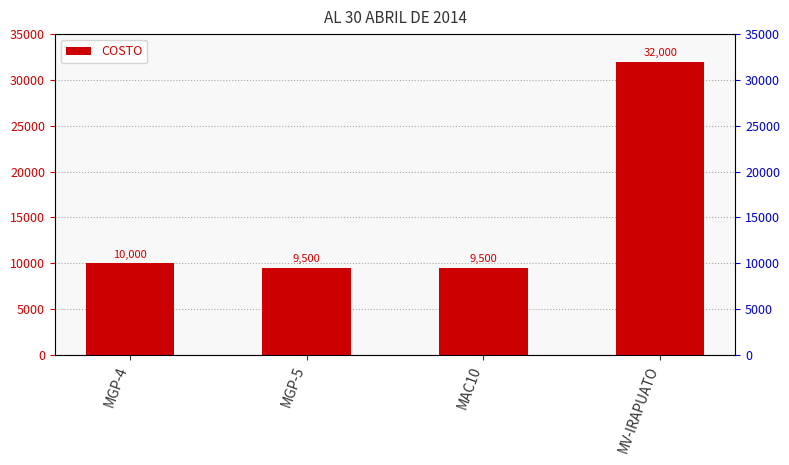

What is the maximum value shown in the chart?

32000